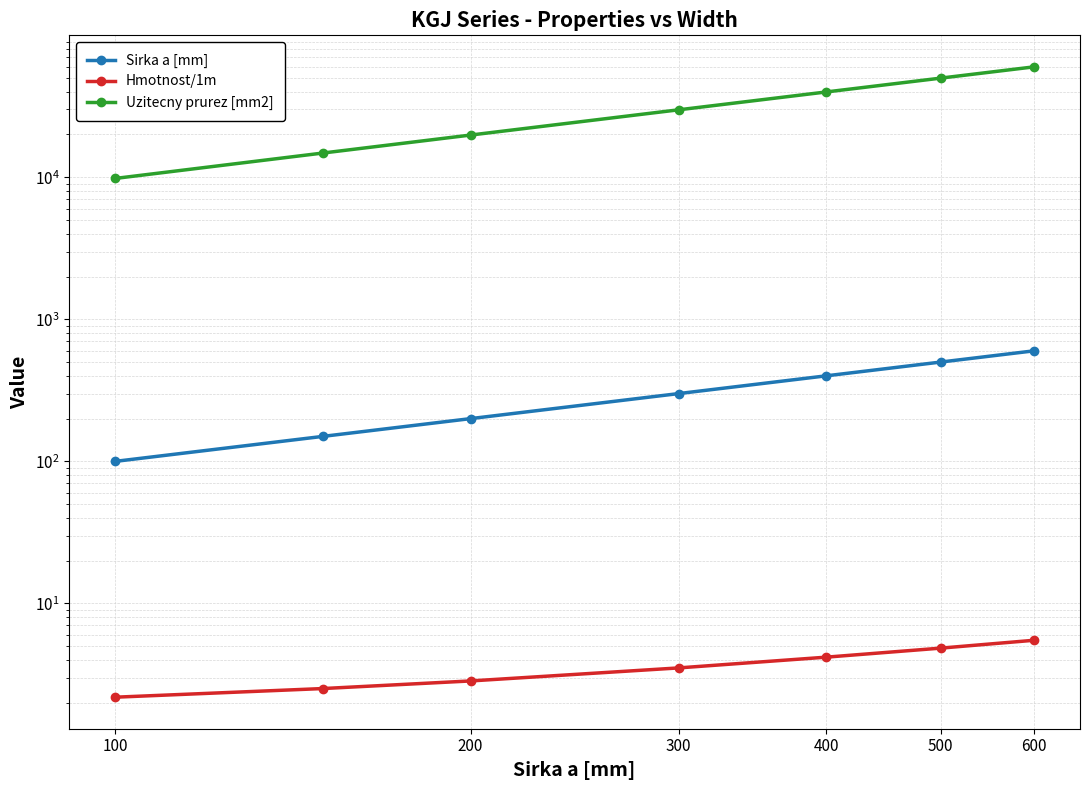

How many values in the Sirka a [mm] series exceed 300?

3